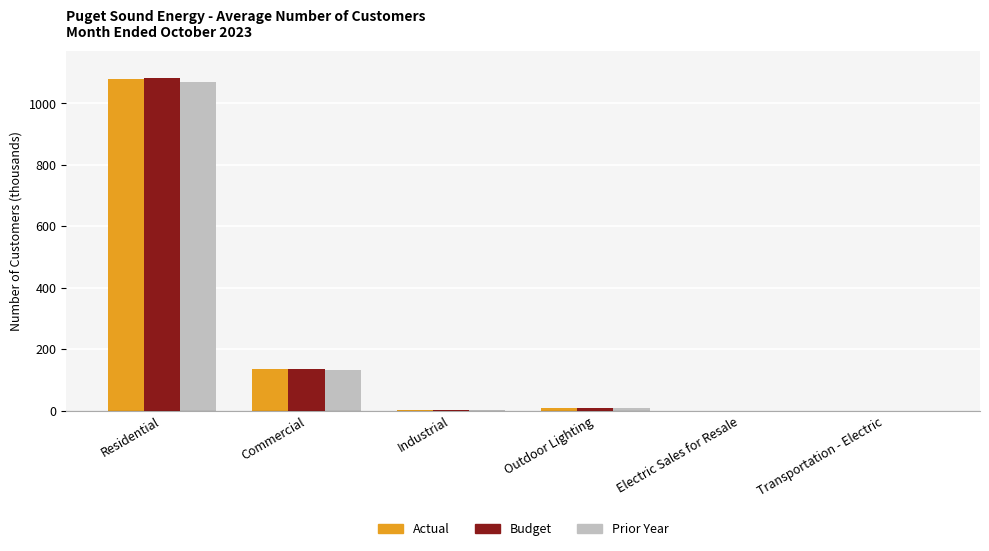

What is the average value of the Actual series?

204.5